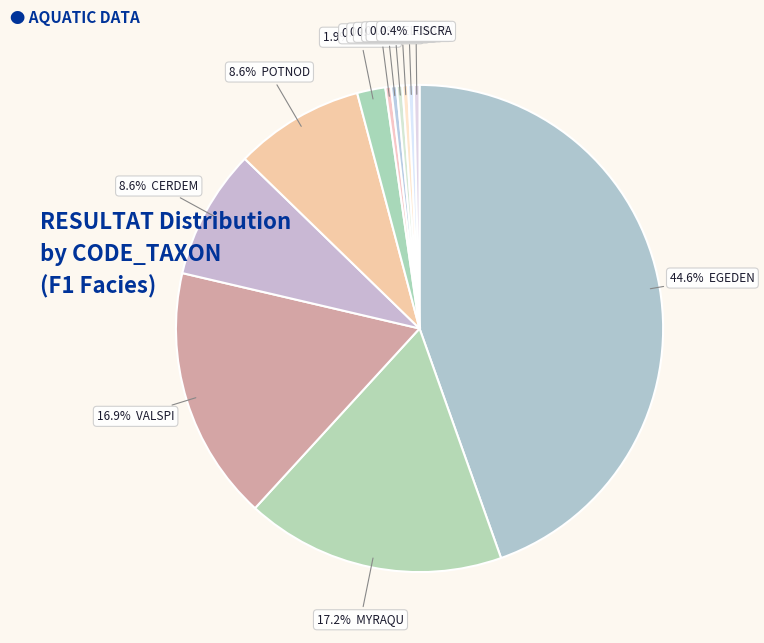

How many segments does this pie chart have?

12